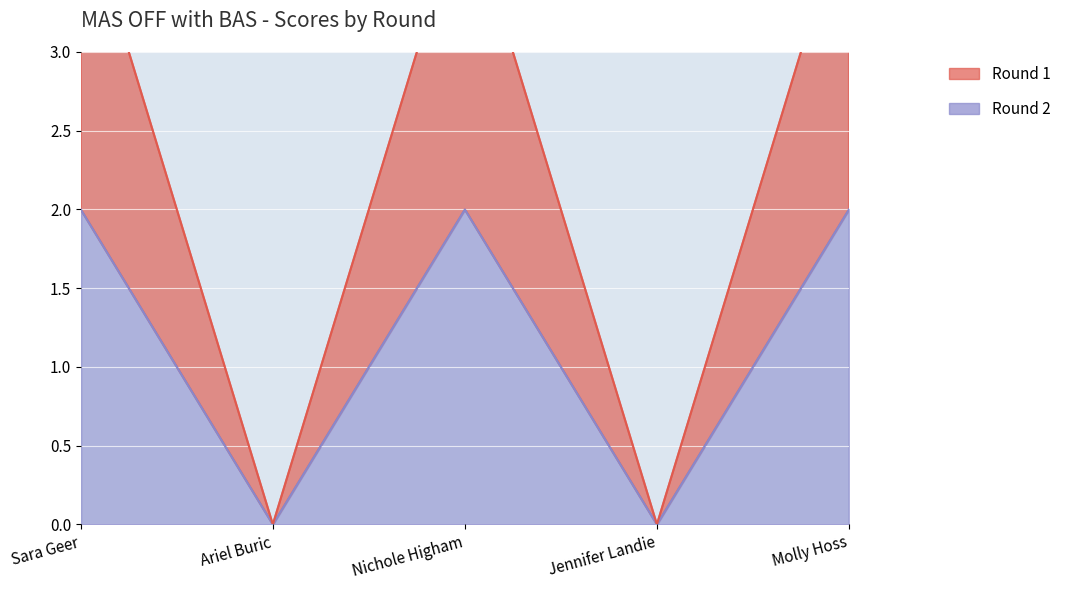

Which has a higher value, Jennifer Landie or Ariel Buric?

Jennifer Landie